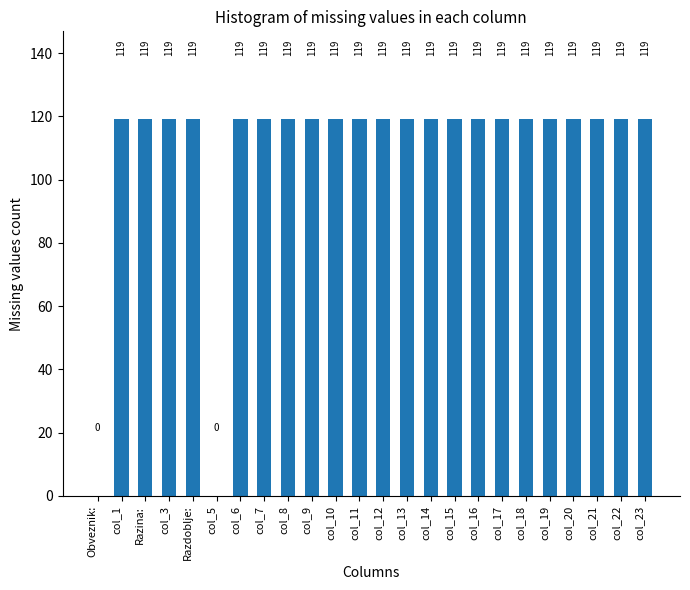

Reading left to right, list all the values displayed in this chart.

Obveznik:=0	col_1=119	Razina:=119	col_3=119	Razdoblje:=119	col_5=0	col_6=119	col_7=119	col_8=119	col_9=119	col_10=119	col_11=119	col_12=119	col_13=119	col_14=119	col_15=119	col_16=119	col_17=119	col_18=119	col_19=119	col_20=119	col_21=119	col_22=119	col_23=119